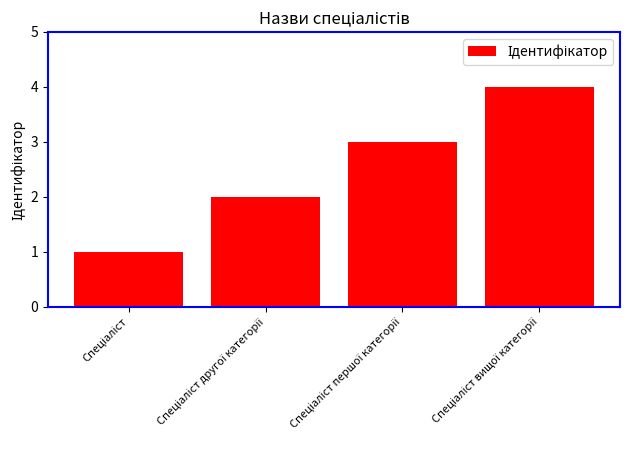

What is the sum of all values?

10